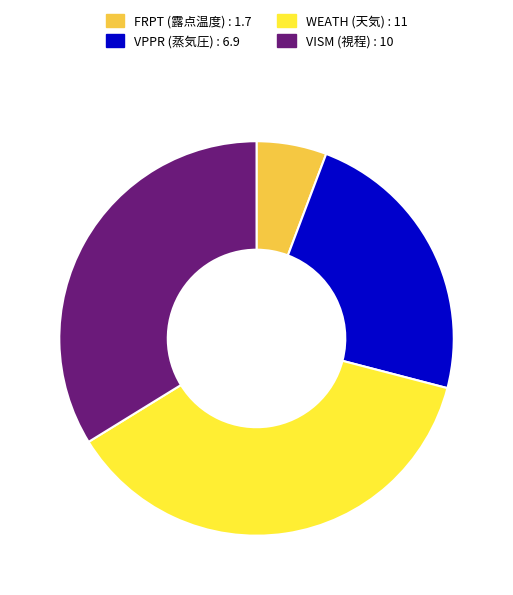

Is there any slice that represents more than half of the pie?

No